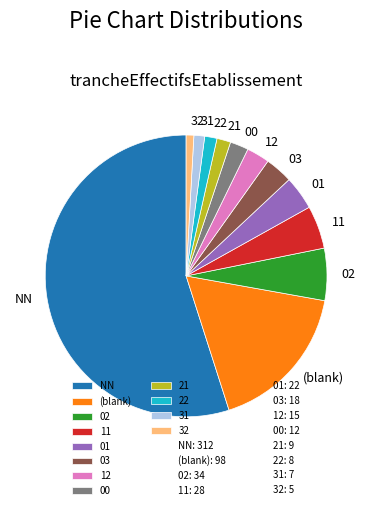

The 21 slice represents 8% of the pie. True or false?

False